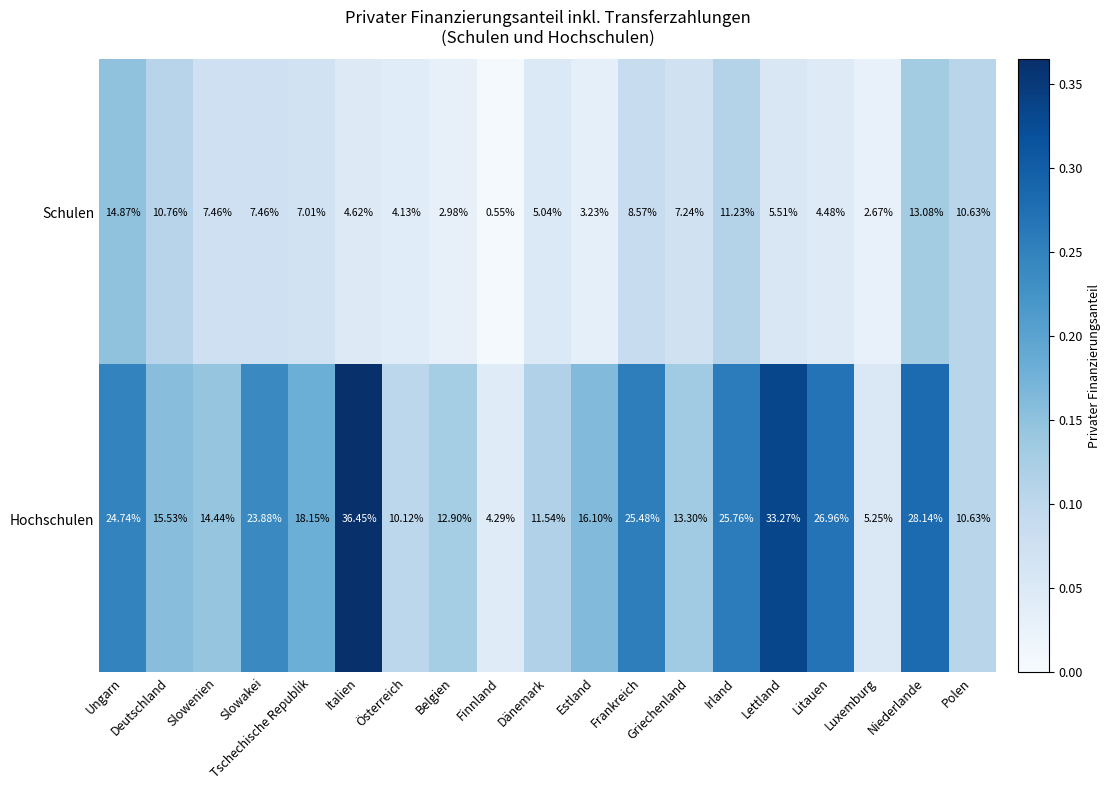

List the series in order of their peak value, highest first.

Hochschulen, Schulen